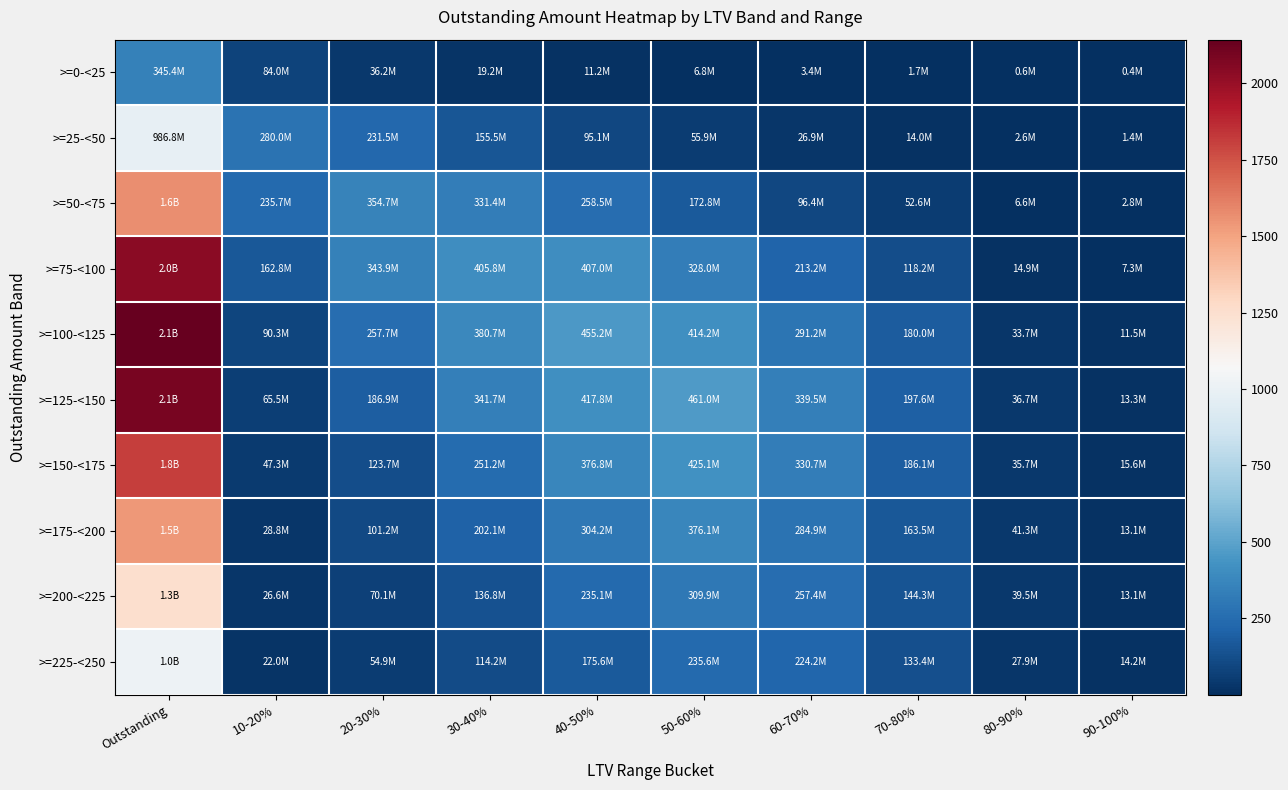

Between 60-70% and Outstanding, which is larger?

Outstanding